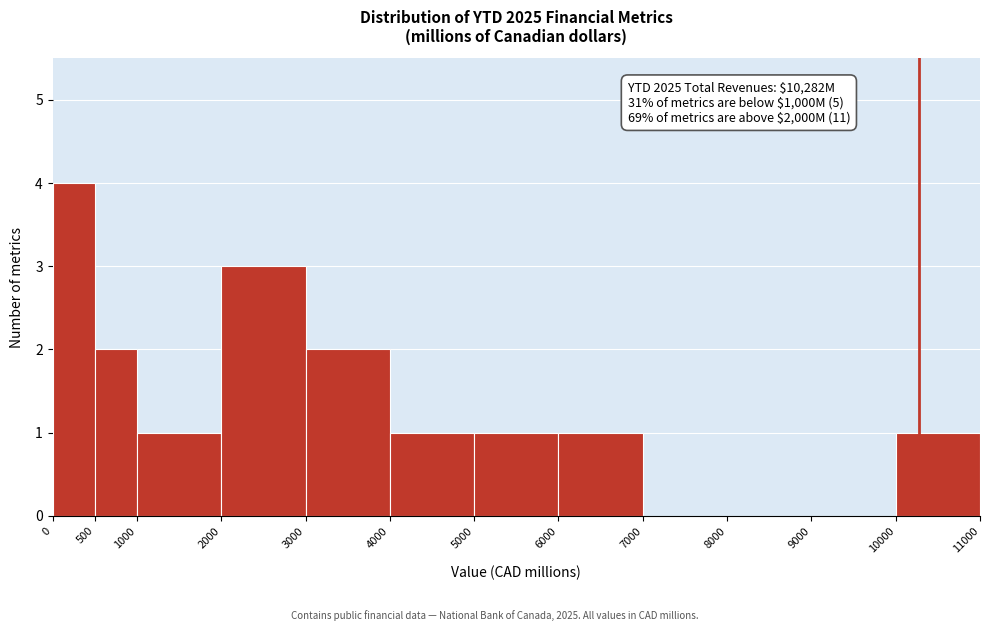

Over which range of the x-axis is the bar tallest?

0 to 500